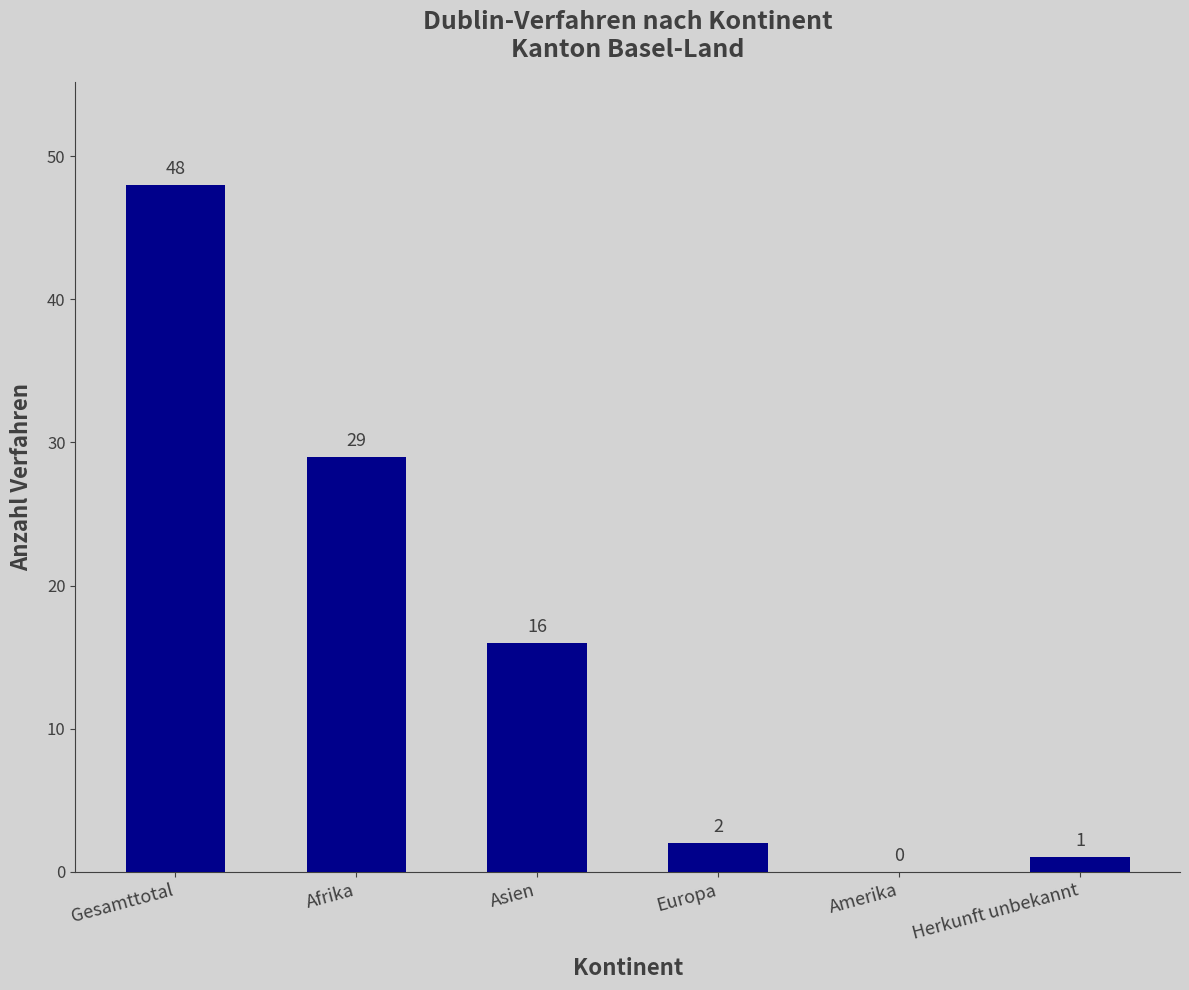

The chart shows a value of 27 at Asien. True or false?

False